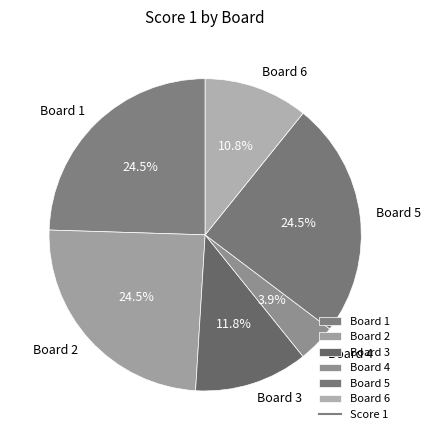

Is Board 5 the majority of the pie?

No